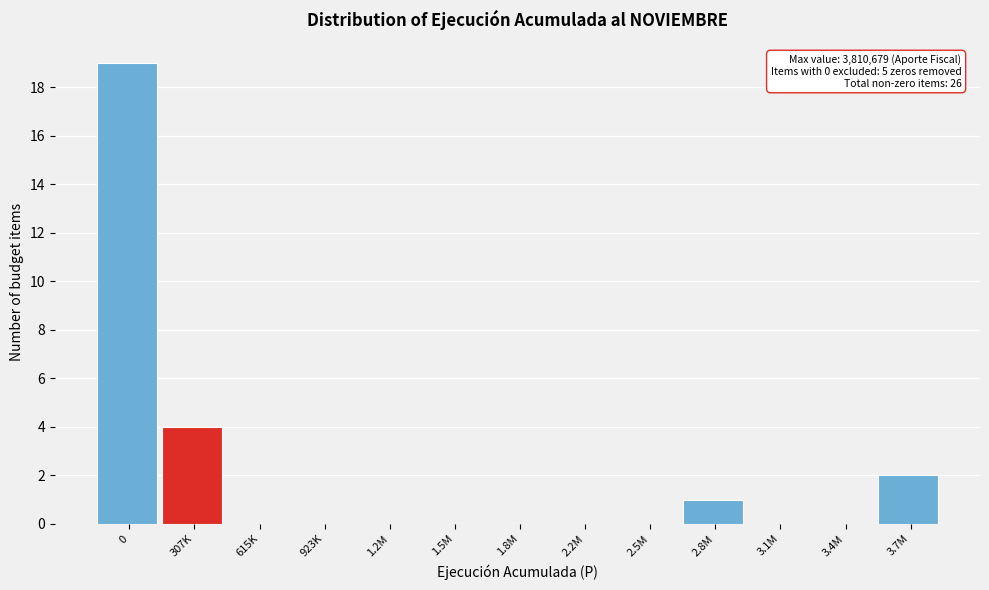

Reading left to right, extract all data points from this chart.

0=19	307K=4	615K=0	923K=0	1.2M=0	1.5M=0	1.8M=0	2.2M=0	2.5M=0	2.8M=1	3.1M=0	3.4M=0	3.7M=2